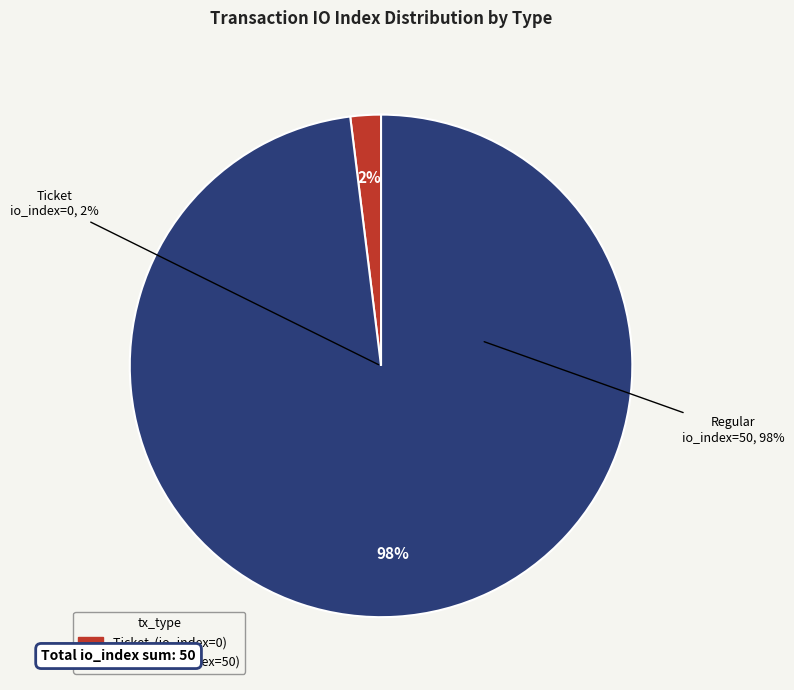

Rank the categories by value from highest to lowest.

Regular (io_index=50), Ticket (io_index=0)